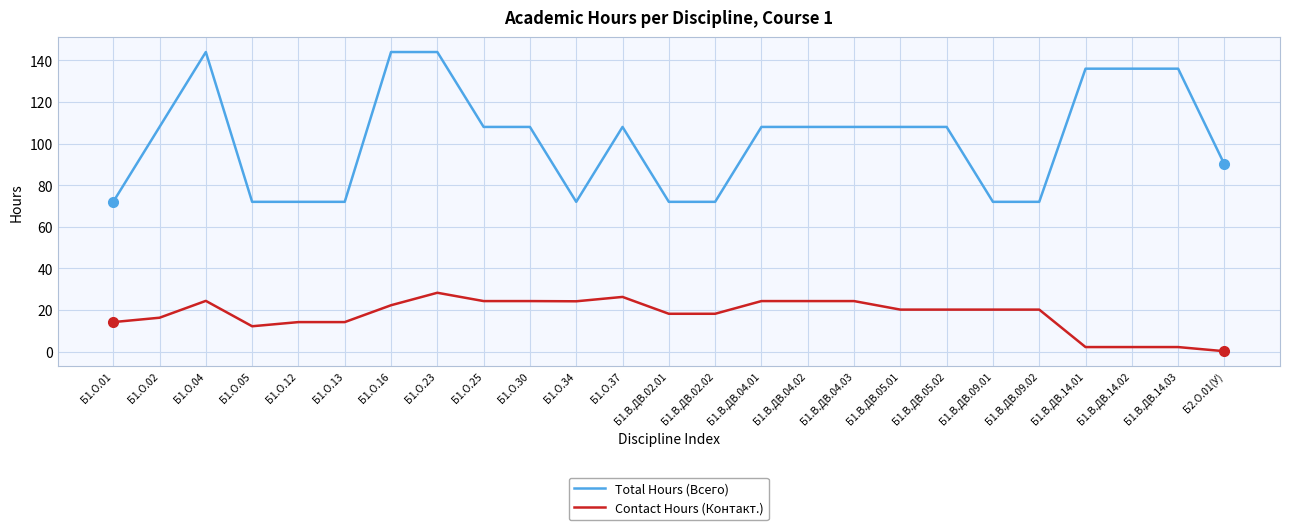

What is the difference between the highest and lowest values at Б1.О.02?

91.7